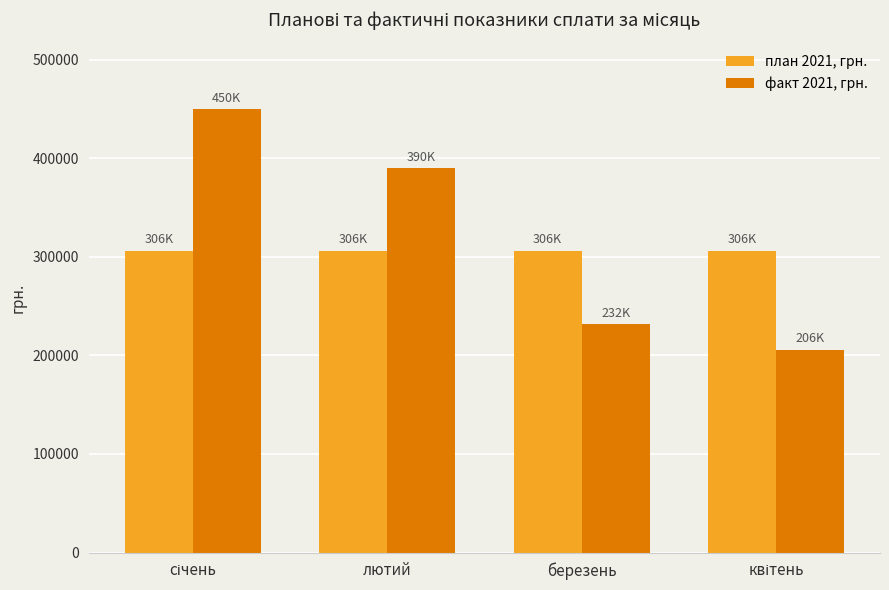

What is the difference between the second highest and second lowest values in the факт 2021, грн. series?

158533.8